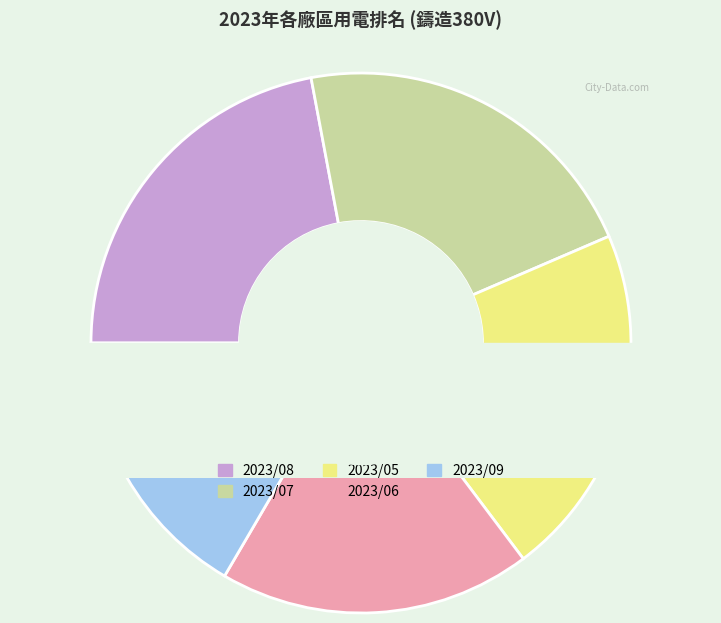

What is the change in value from 2023/07 to 2023/05?

-796.7